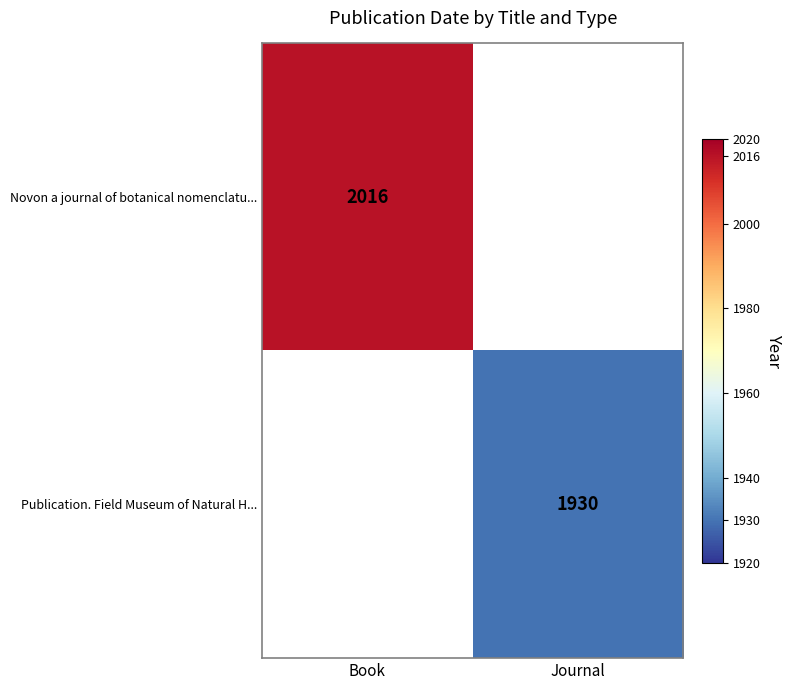

True or false: Publication. Field Museum of Natural H... has a value of 3096 at Journal.

False